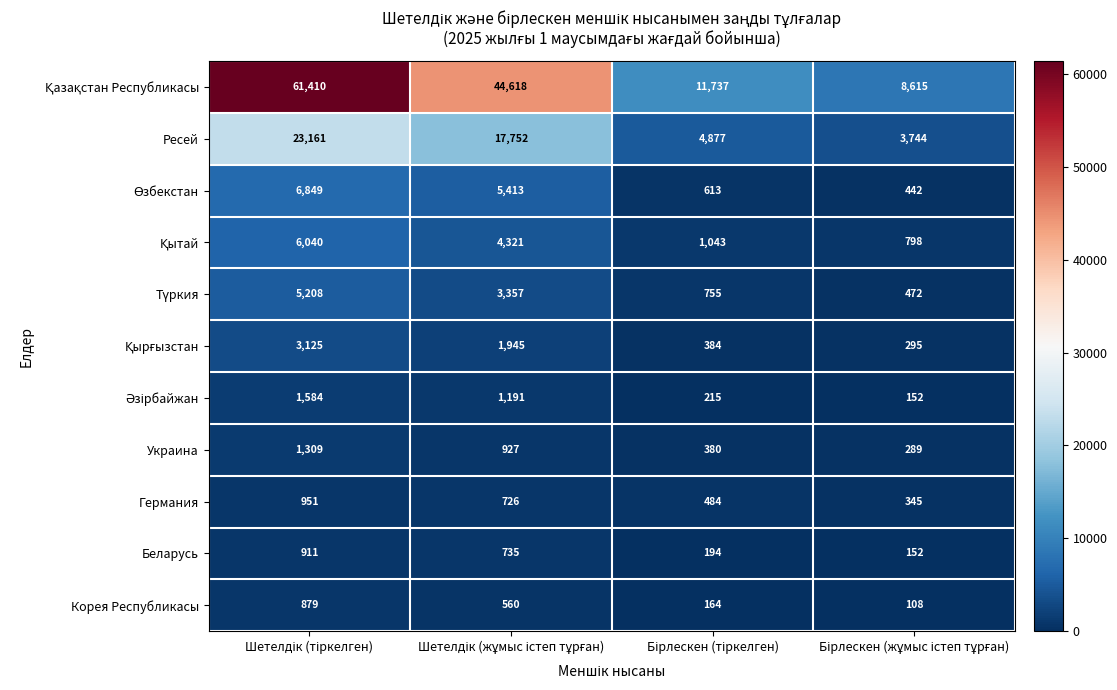

What is the difference between the maximum and second lowest values in the Корея Республикасы series?

715